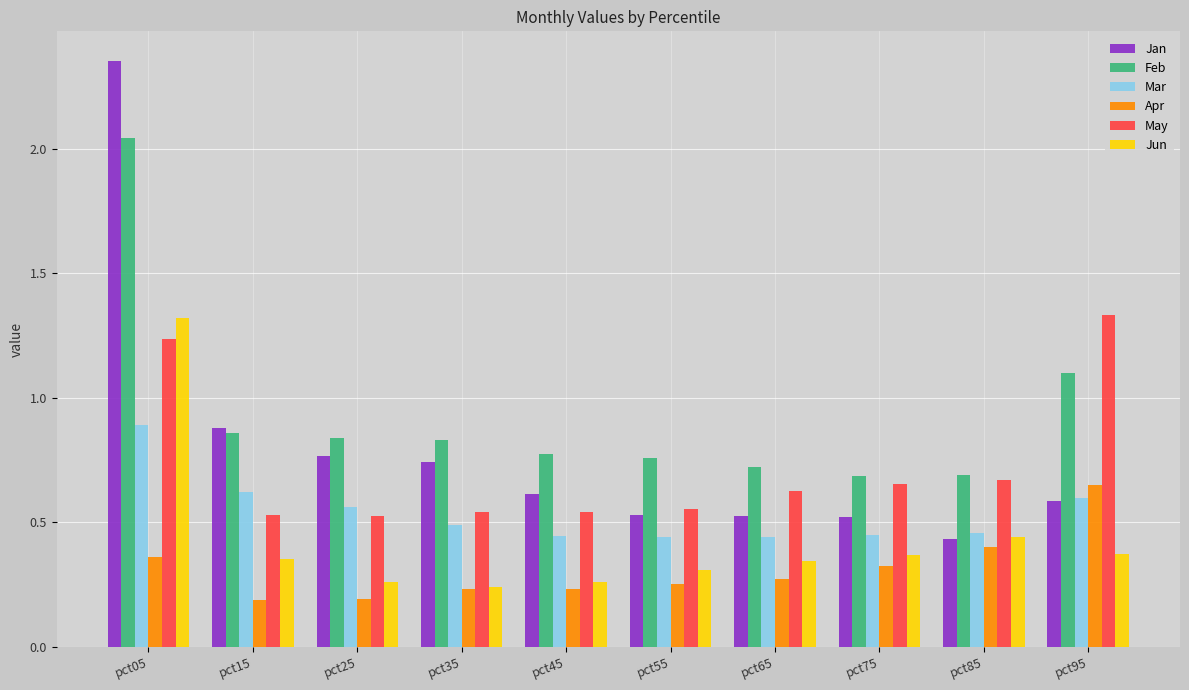

Count the May values in the range 0 to 1.

8